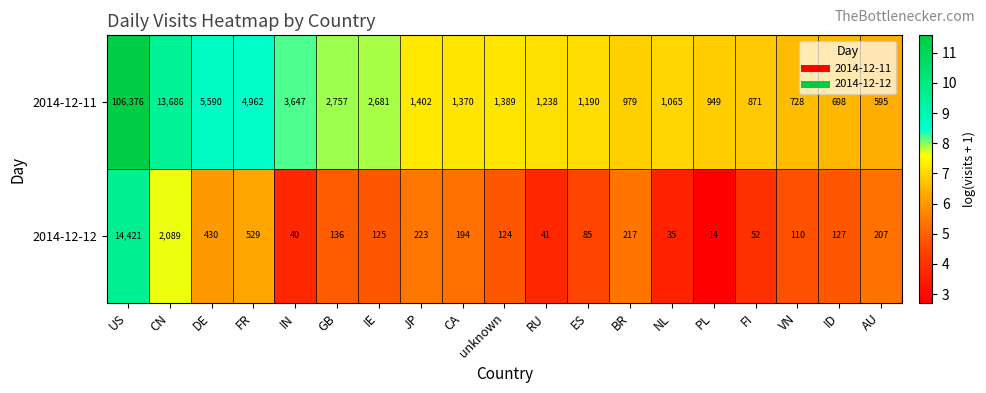

The 2014-12-11 series shows 324 at FI. True or false?

False